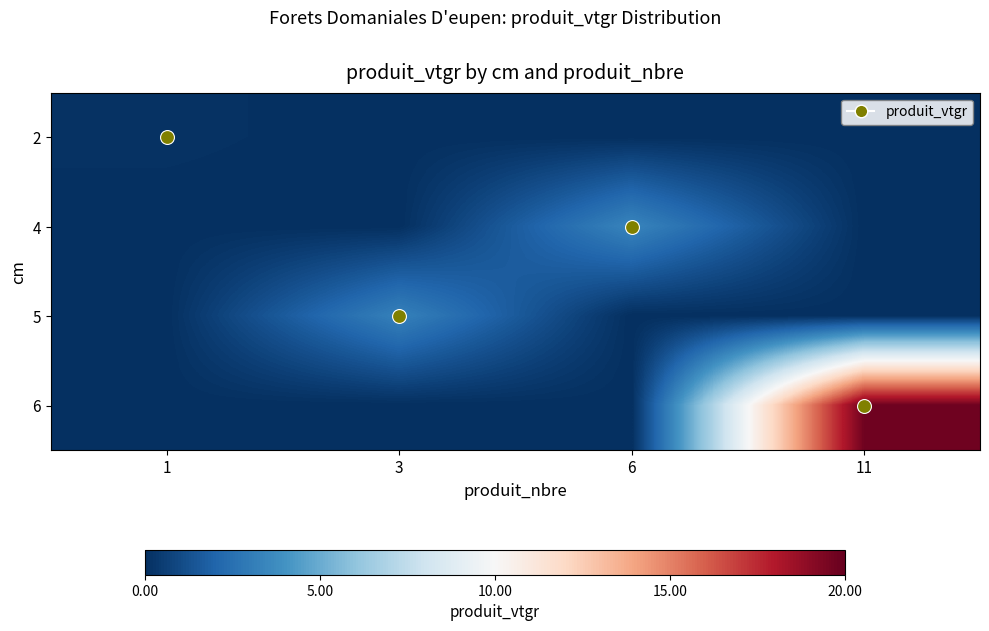

Count the number of data series in this chart.

4